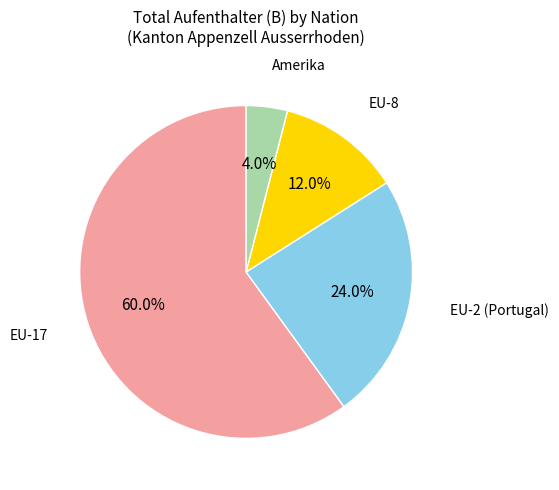

Does any single category account for the majority?

Yes